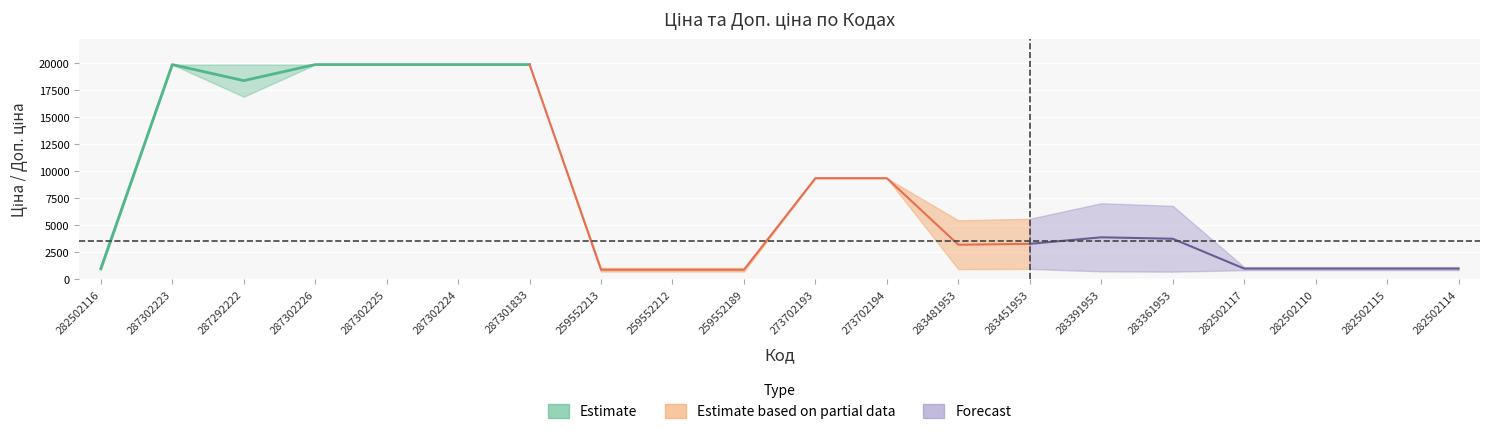

What is the label of the 7th point from the left?

287301833